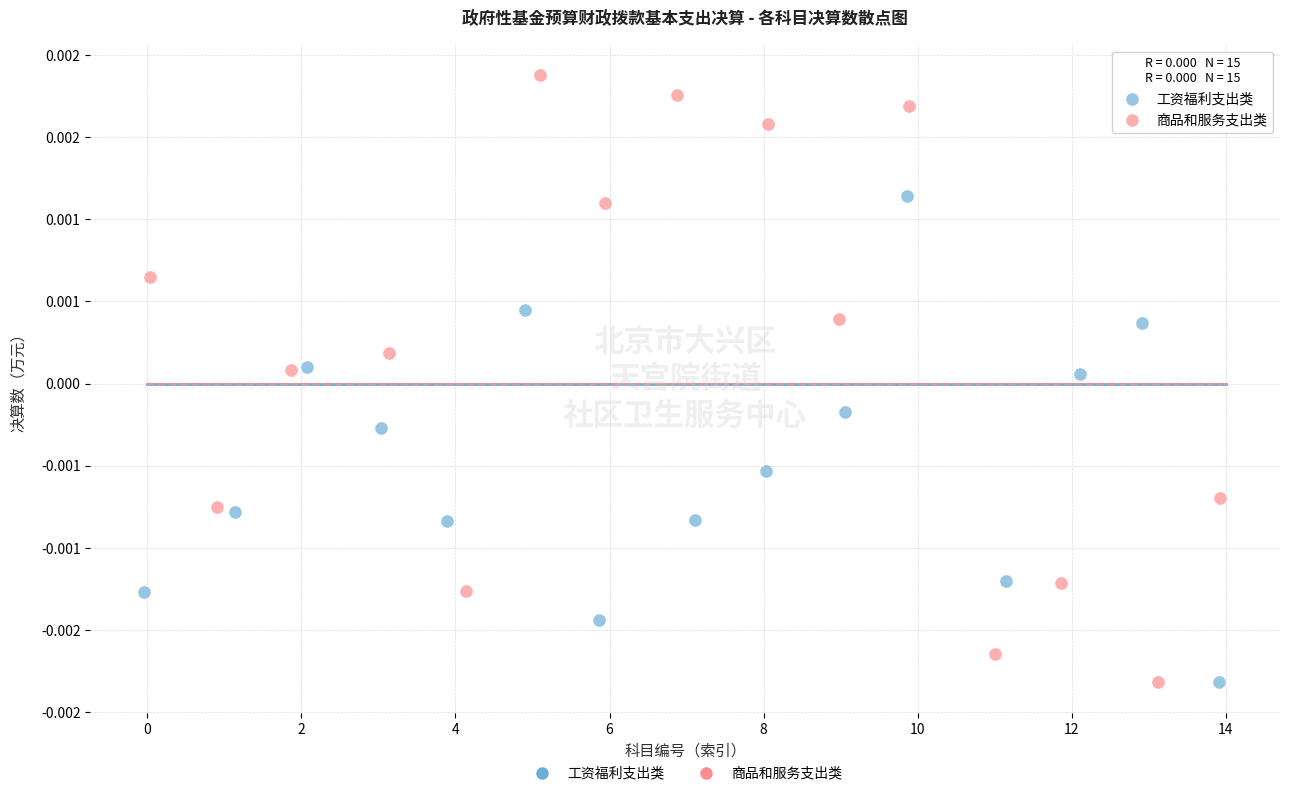

What are all the series names shown in the legend?

工资福利支出类, 商品和服务支出类